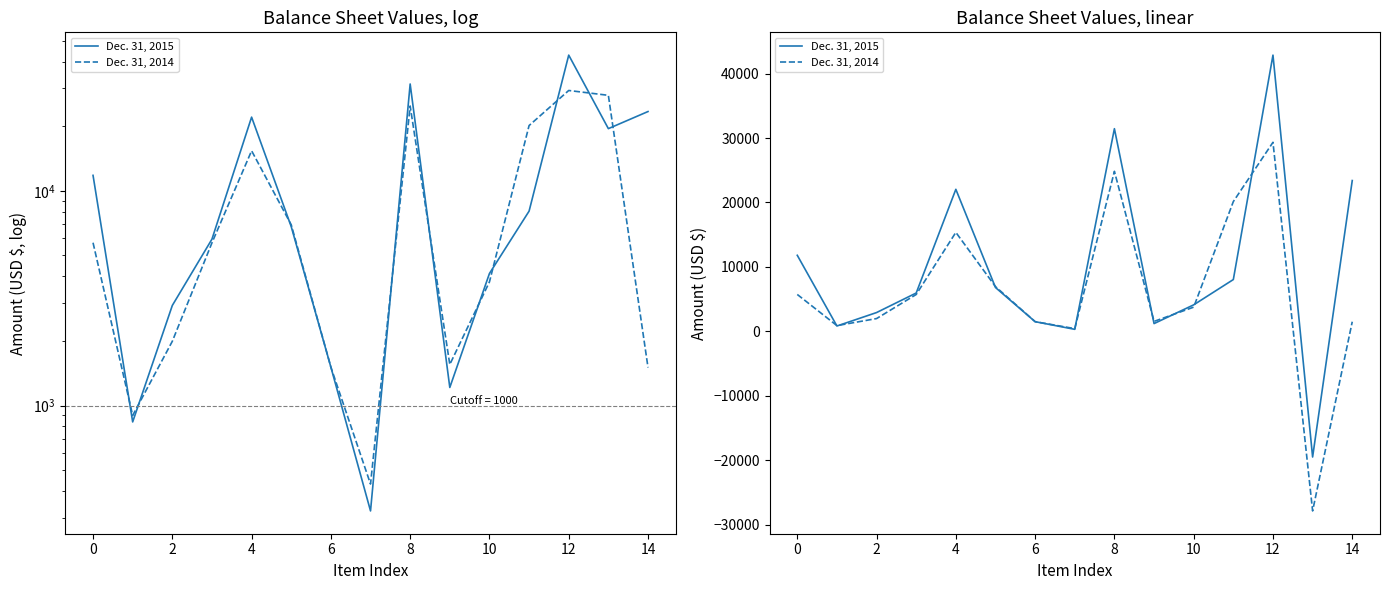

List the series in order of their overall mean, lowest first.

Dec. 31, 2014, Dec. 31, 2015